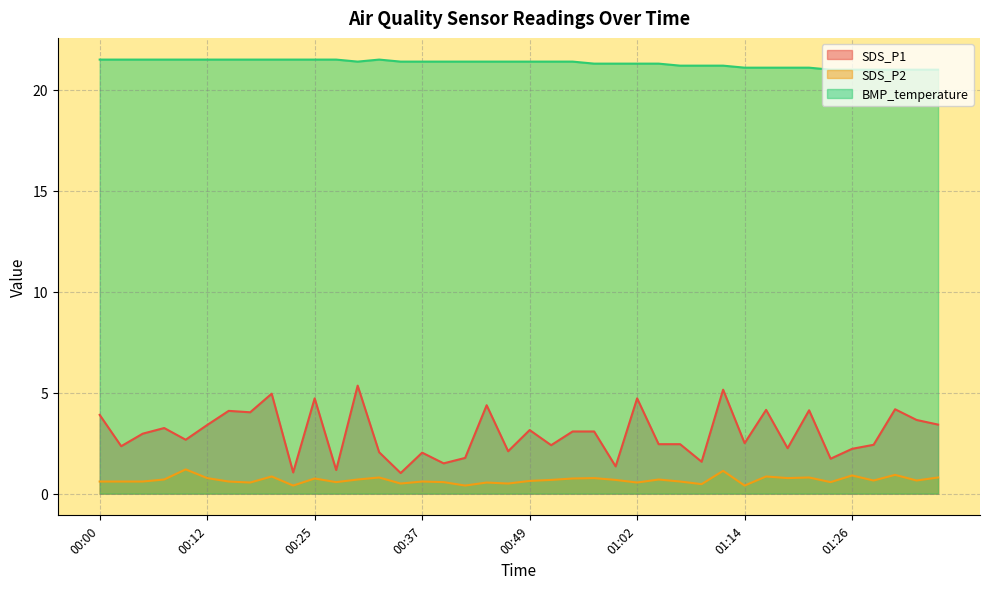

At which category is the sum across all series the highest?

01:11